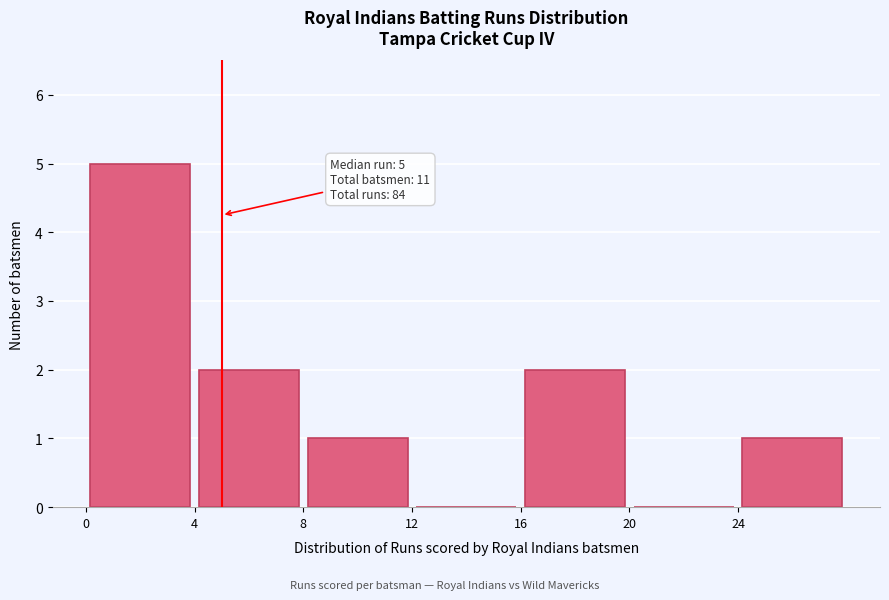

Which range on the x-axis has the tallest bar?

0 to 4